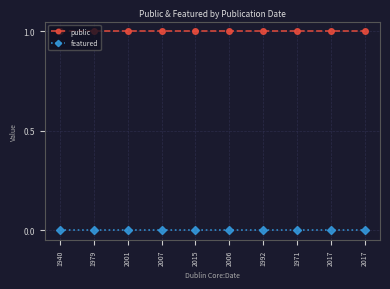

How many series are shown in this chart?

2